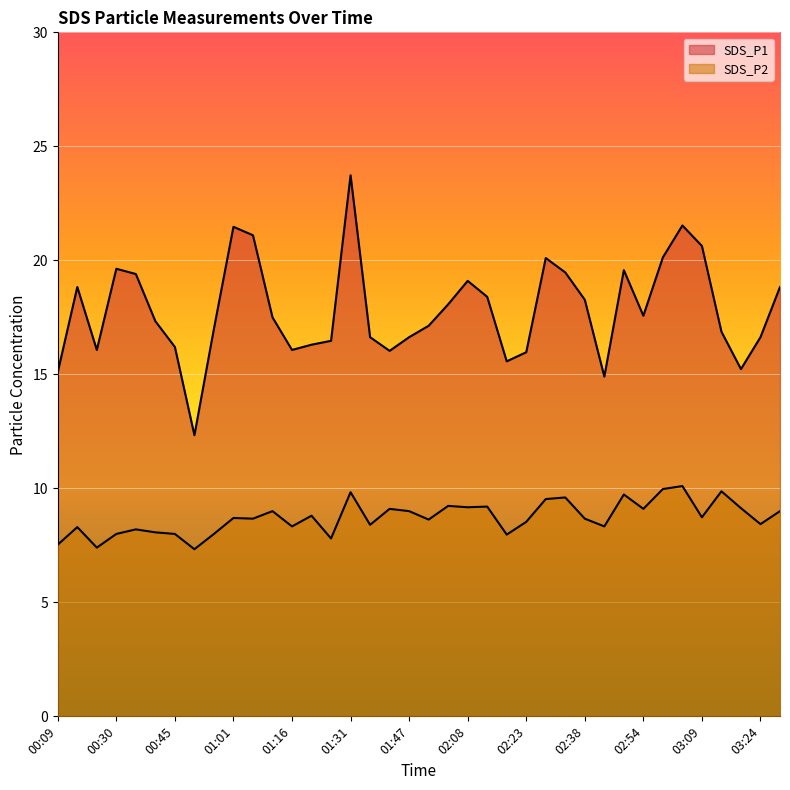

True or false: SDS_P2 and SDS_P1 intersect in this chart.

False